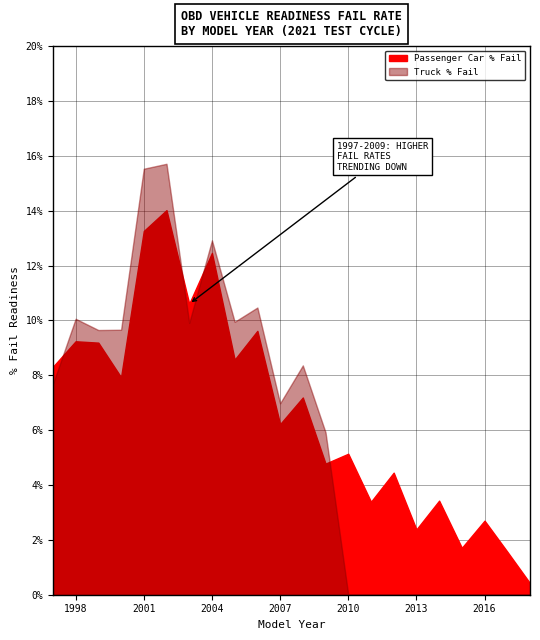

Rank the series by their maximum value, from lowest to highest.

Passenger Car % Fail, Truck % Fail